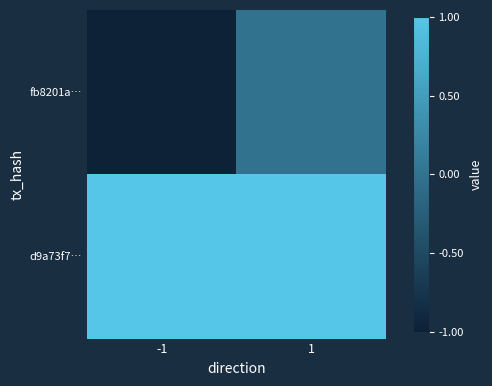

Between -1 and 1, which is larger?

1